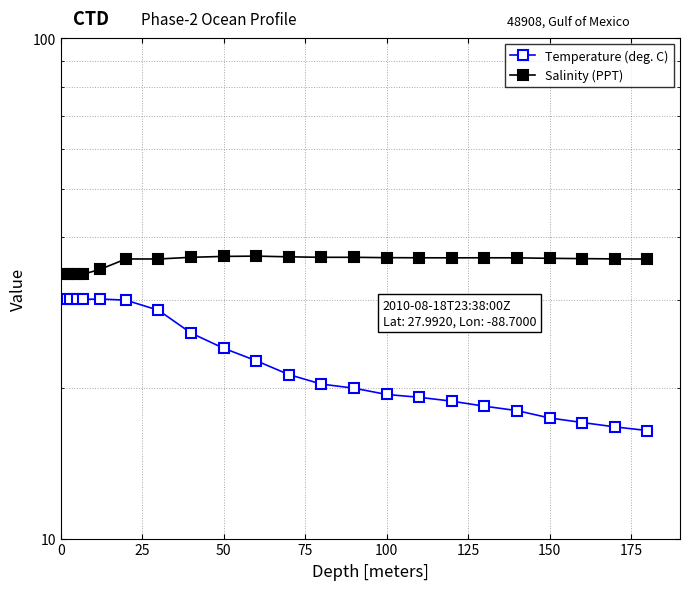

What is the sum of all Temperature (deg. C) values?

504.4